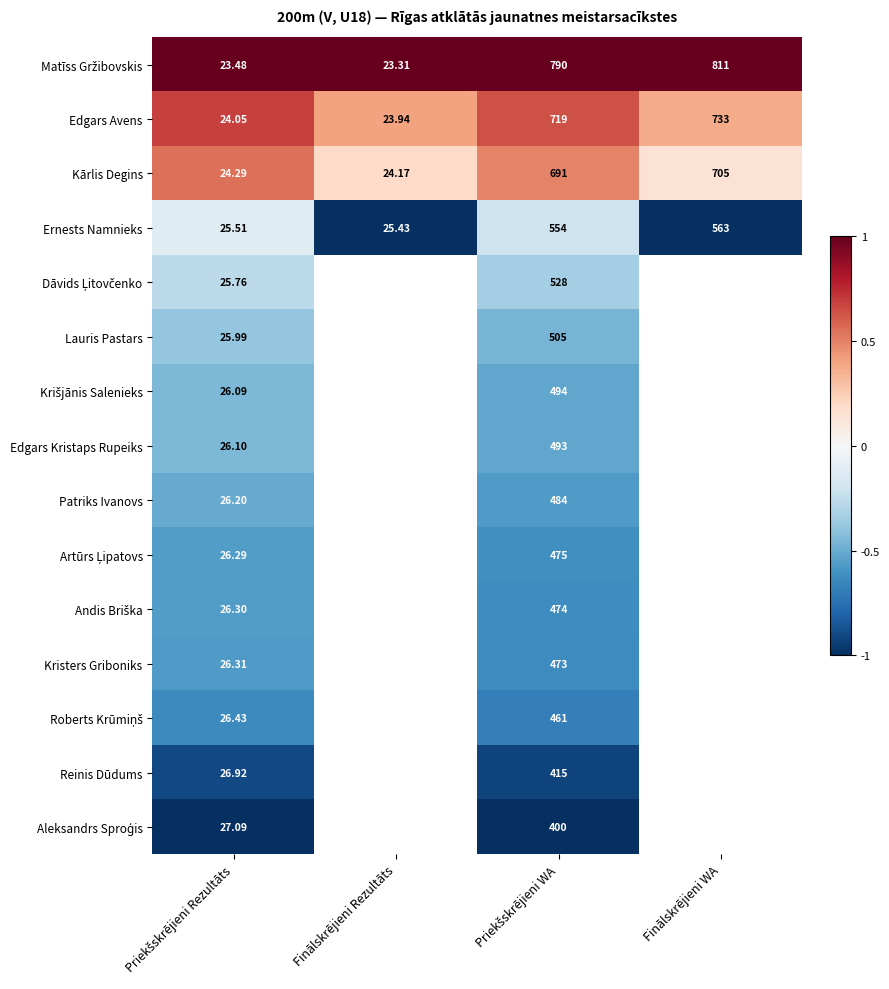

At which label does Edgars Avens reach its minimum?

Finālskrējieni Rezultāts